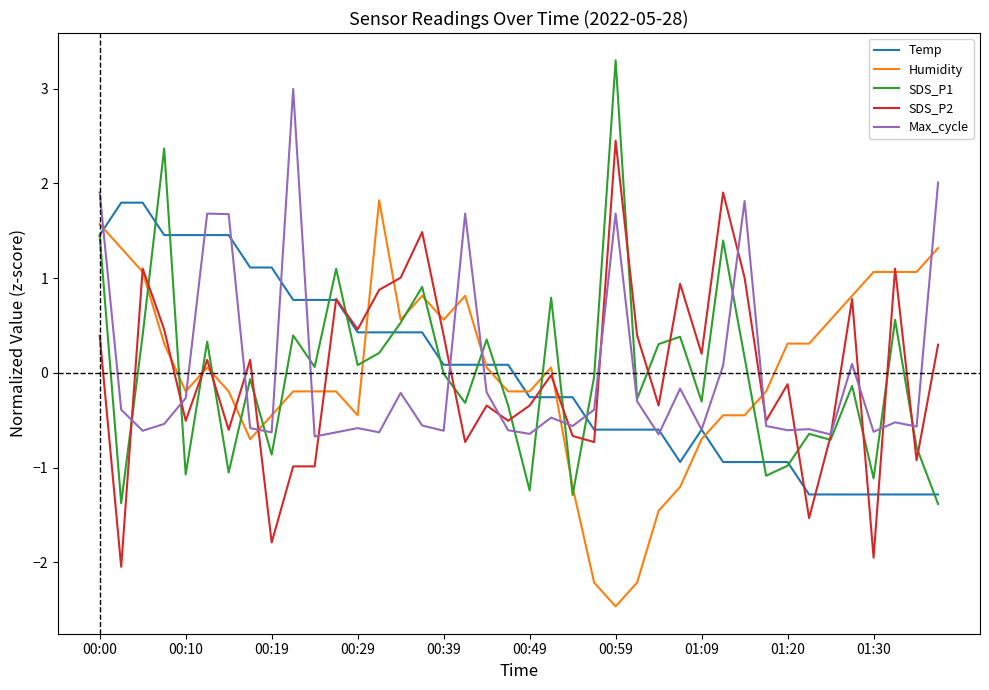

True or false: Max_cycle and Humidity intersect in this chart.

True